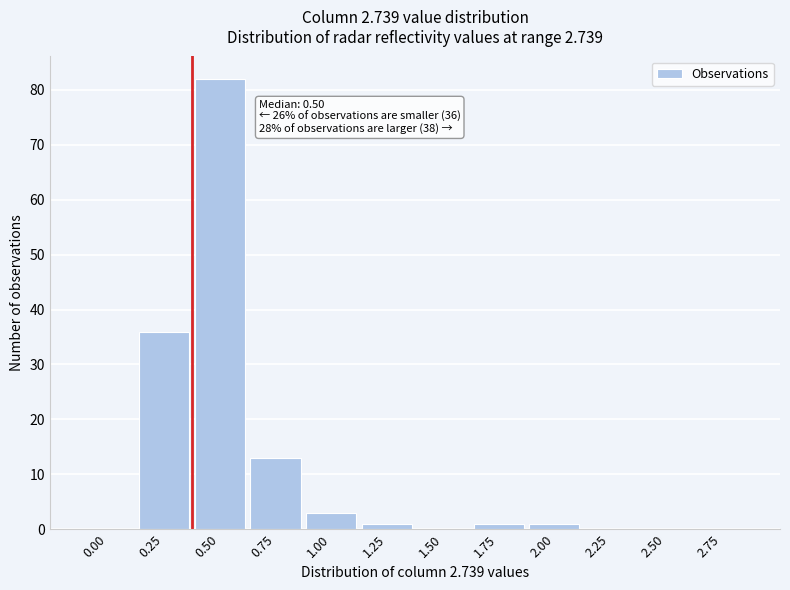

Reading right to left, what are all the values shown in this chart?

2.75=0	2.50=0	2.25=0	2.00=1	1.75=1	1.50=0	1.25=1	1.00=3	0.75=13	0.50=82	0.25=36	0.00=0